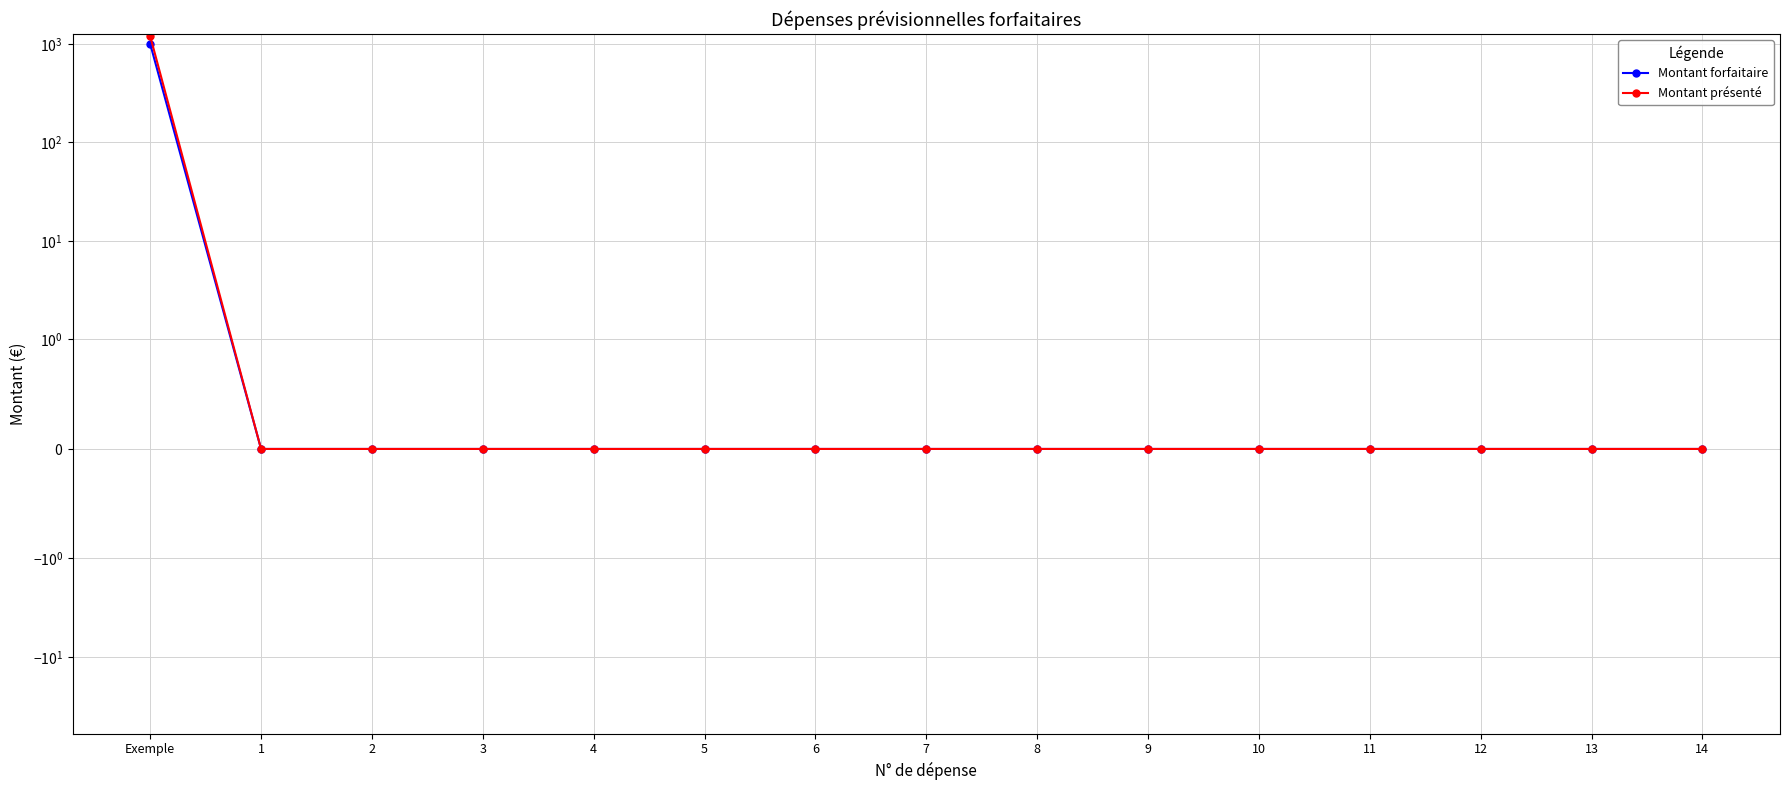

What position from the right is 14?

1